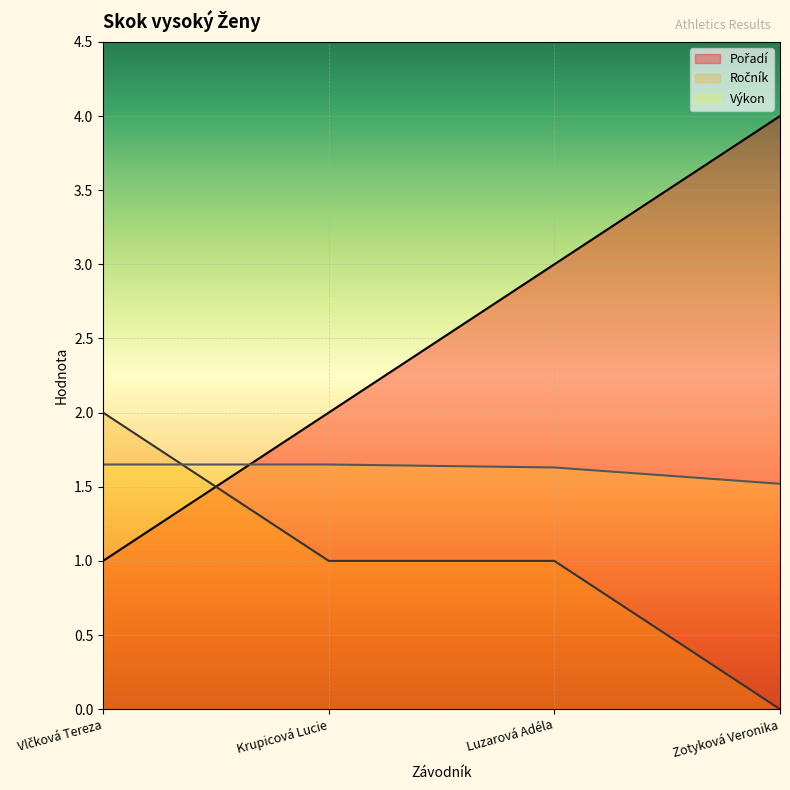

What is the total value across all series at Krupicová Lucie?

4.7